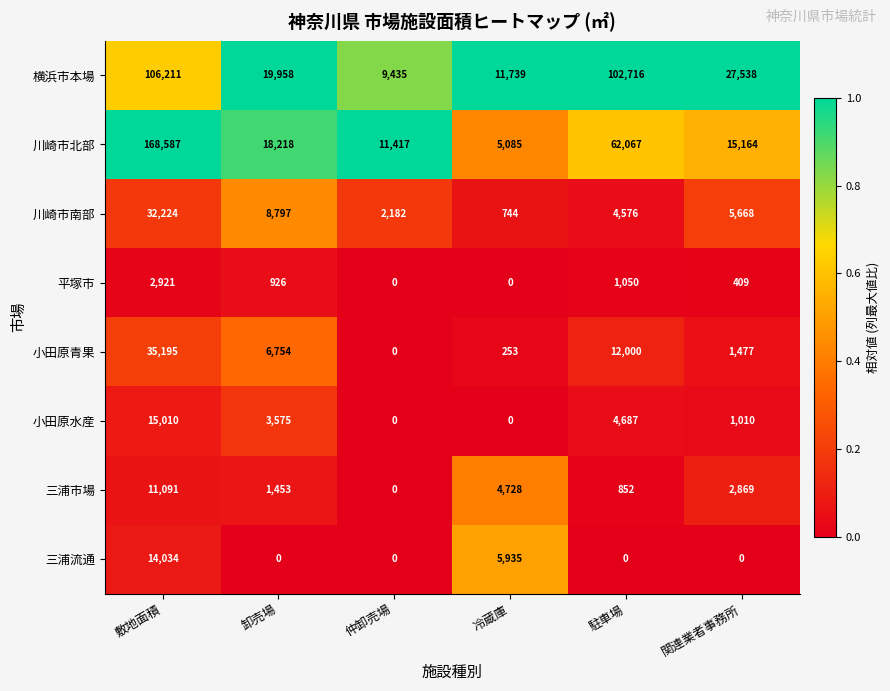

What is the greatest value displayed?

168587